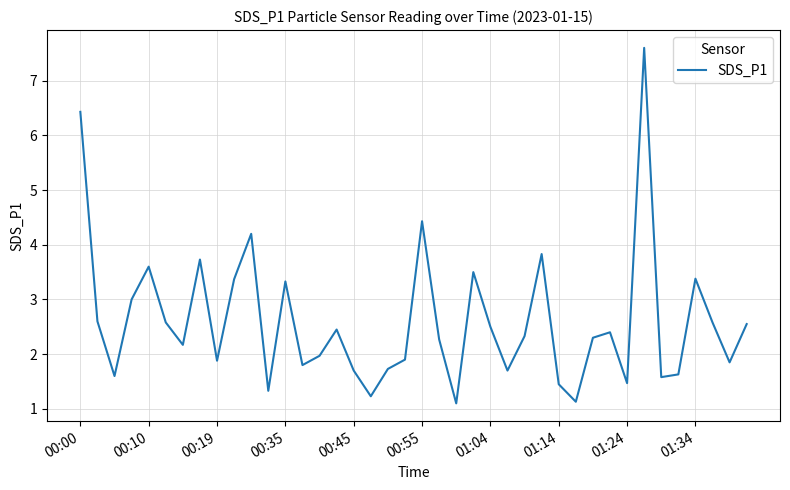

What is the maximum value shown in the chart?

7.6